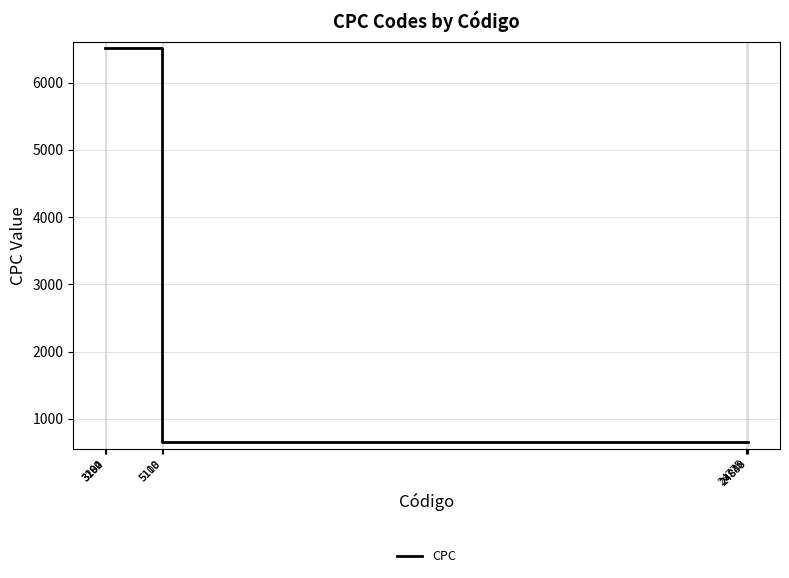

What is the ratio of the value at 5100 to the value at 5118?

1.0